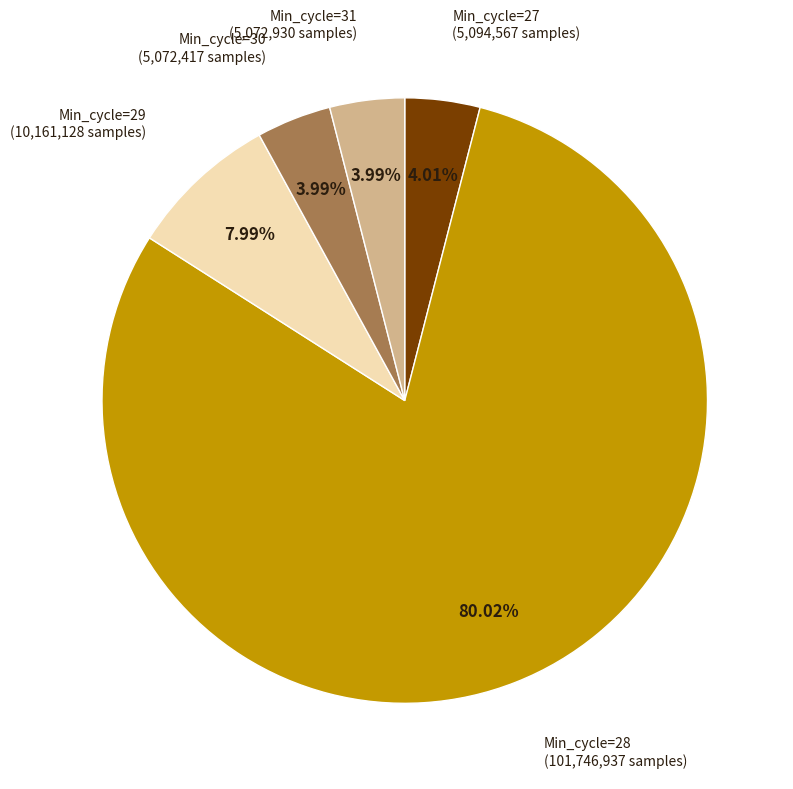

Combined, do Min_cycle=29 and Min_cycle=31 account for over 50%?

No